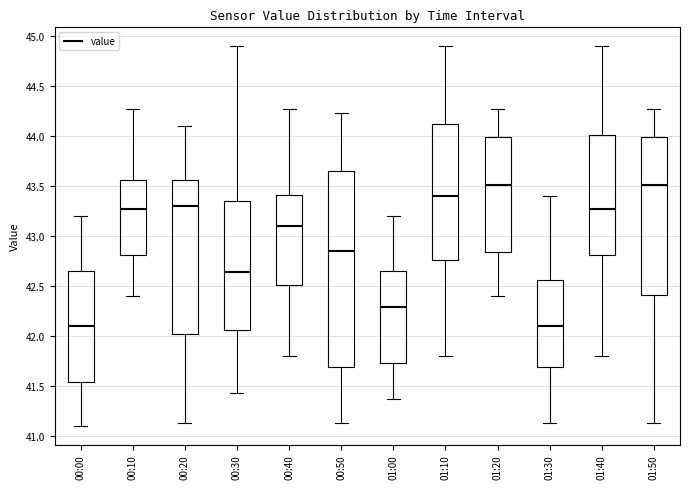

Where is the lower edge of the box for 00:00 on the y-axis? The values are not printed on the chart, so give them approximately, as read against the axis.

41.55